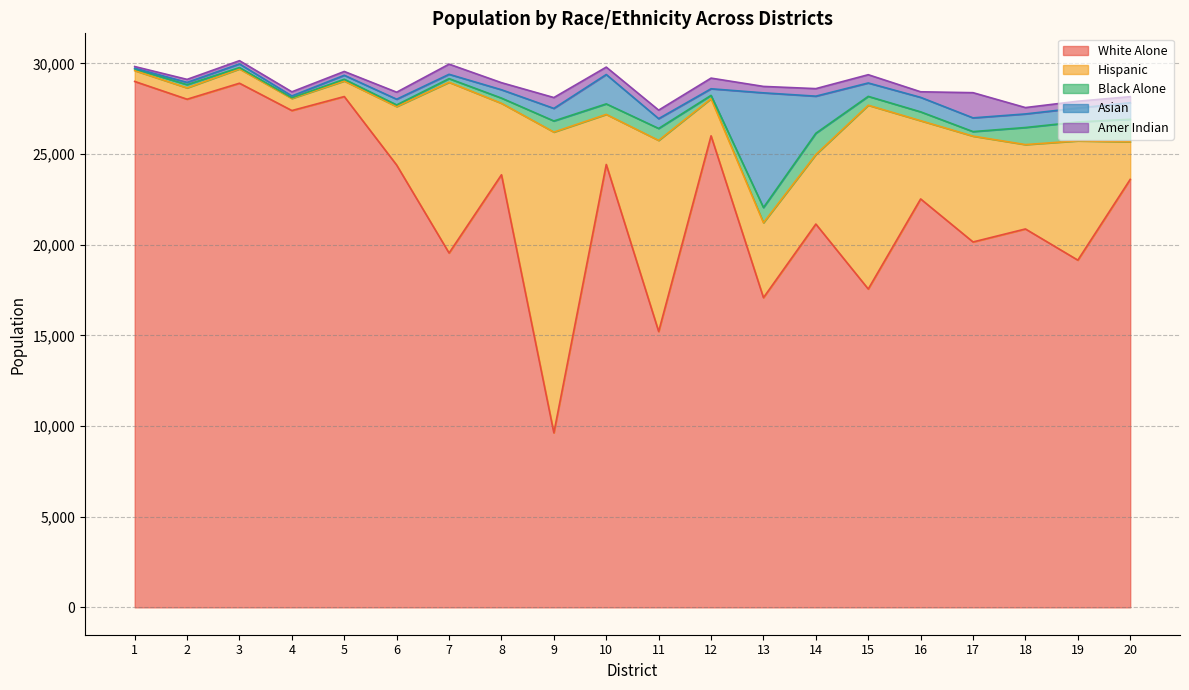

Does the chart have visible grid lines?

Yes